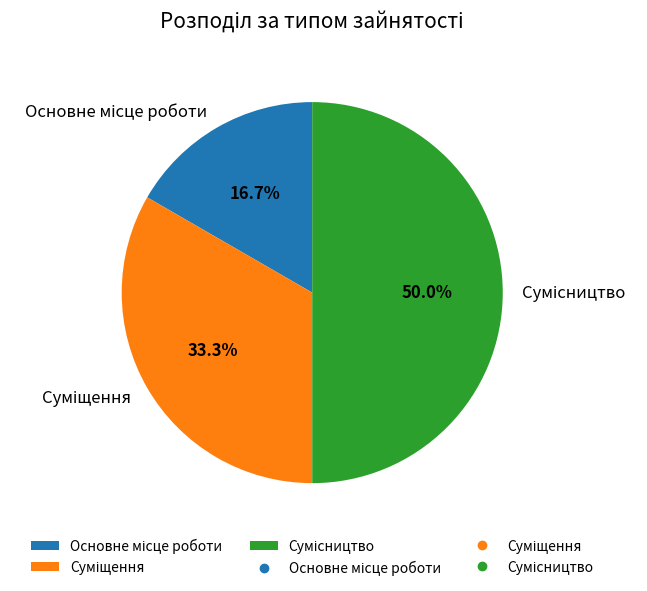

Which slice is the smallest?

Основне місце роботи